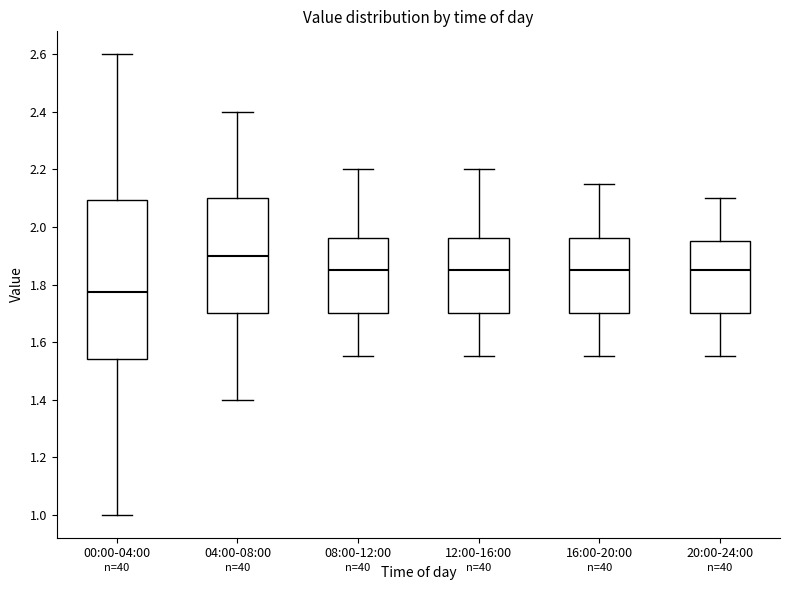

Reading left to right, read every box against the y-axis: the position of its median line, the range the box covers, and the ends of its whiskers. The values are not printed on the chart, so give them approximately, as read against the axis.

00:00-04:00: median 1.78, box 1.54 to 2.10, whiskers 1.00 to 2.60
04:00-08:00: median 1.90, box 1.70 to 2.10, whiskers 1.40 to 2.40
08:00-12:00: median 1.86, box 1.70 to 1.96, whiskers 1.56 to 2.20
12:00-16:00: median 1.86, box 1.70 to 1.96, whiskers 1.56 to 2.20
16:00-20:00: median 1.86, box 1.70 to 1.96, whiskers 1.56 to 2.16
20:00-24:00: median 1.86, box 1.70 to 1.96, whiskers 1.56 to 2.10